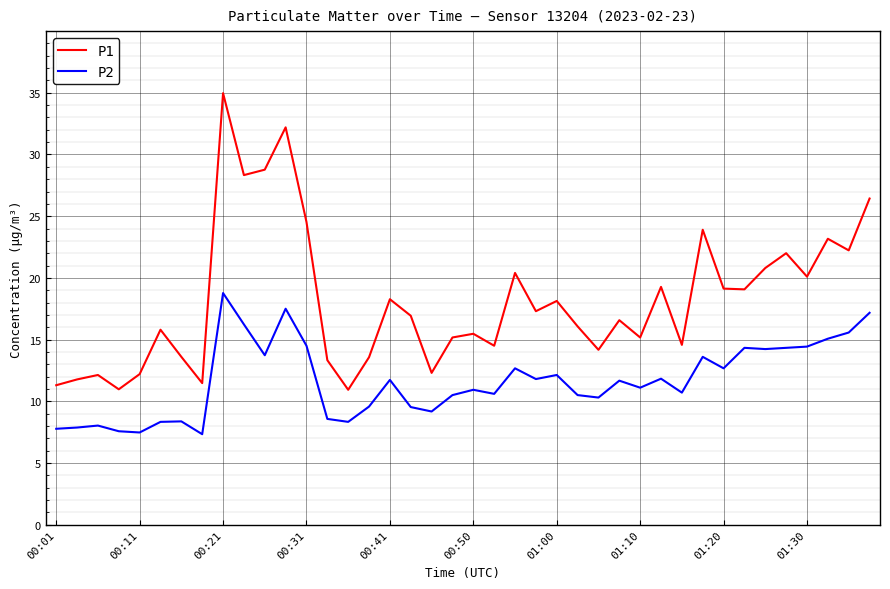

Which series has the widest spread of values?

P1